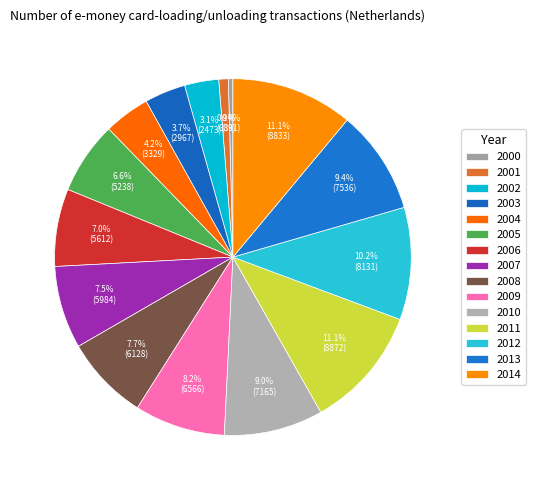

Is there any slice that represents more than half of the pie?

No